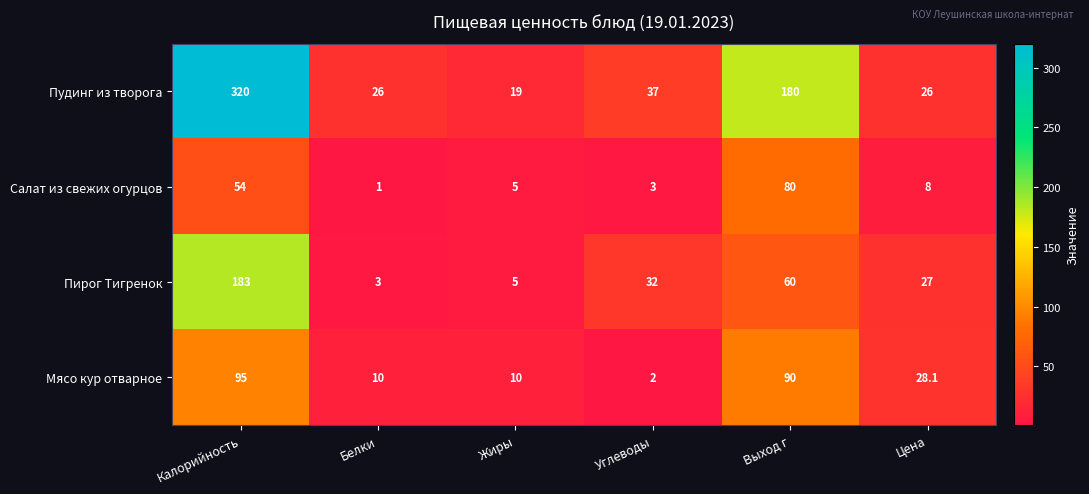

The Салат из свежих огурцов series shows 1.0 at Белки. True or false?

True